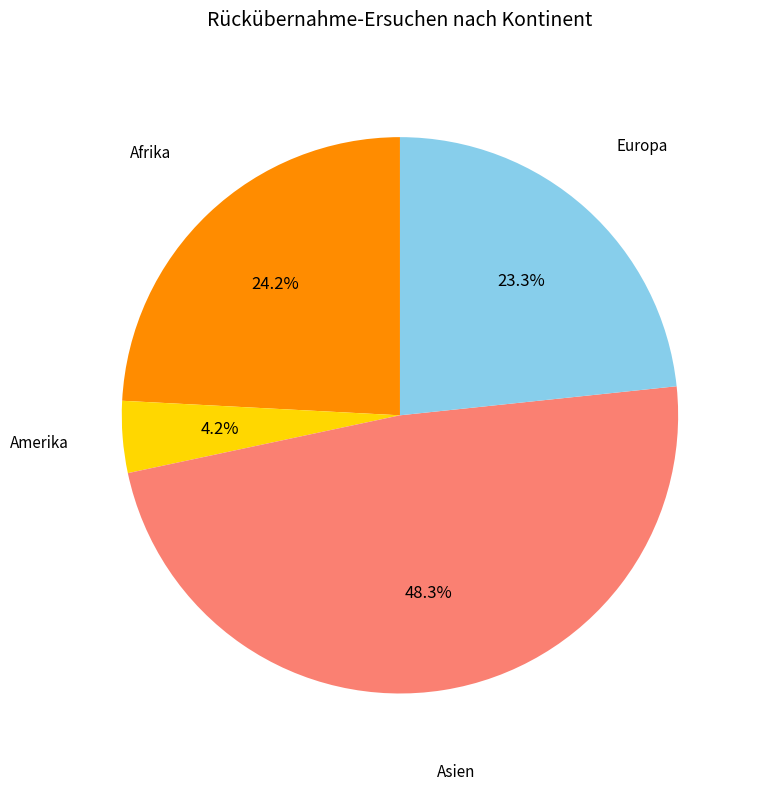

Combined, do Amerika and Asien account for over 50%?

Yes